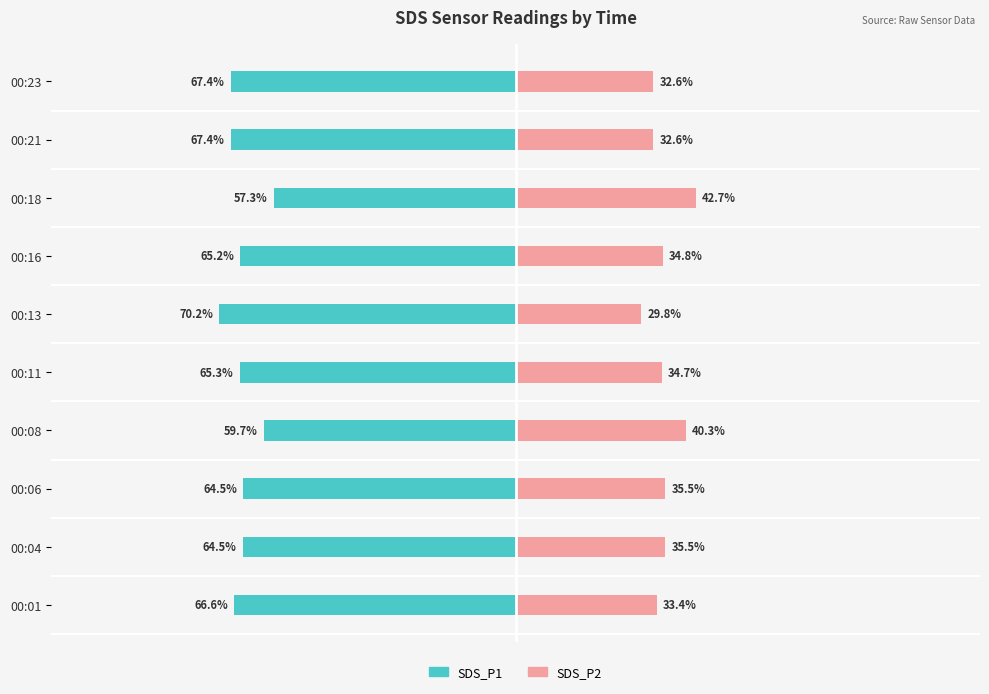

What is the difference between the SDS_P2 values at 00:18 and 00:16?

7.9